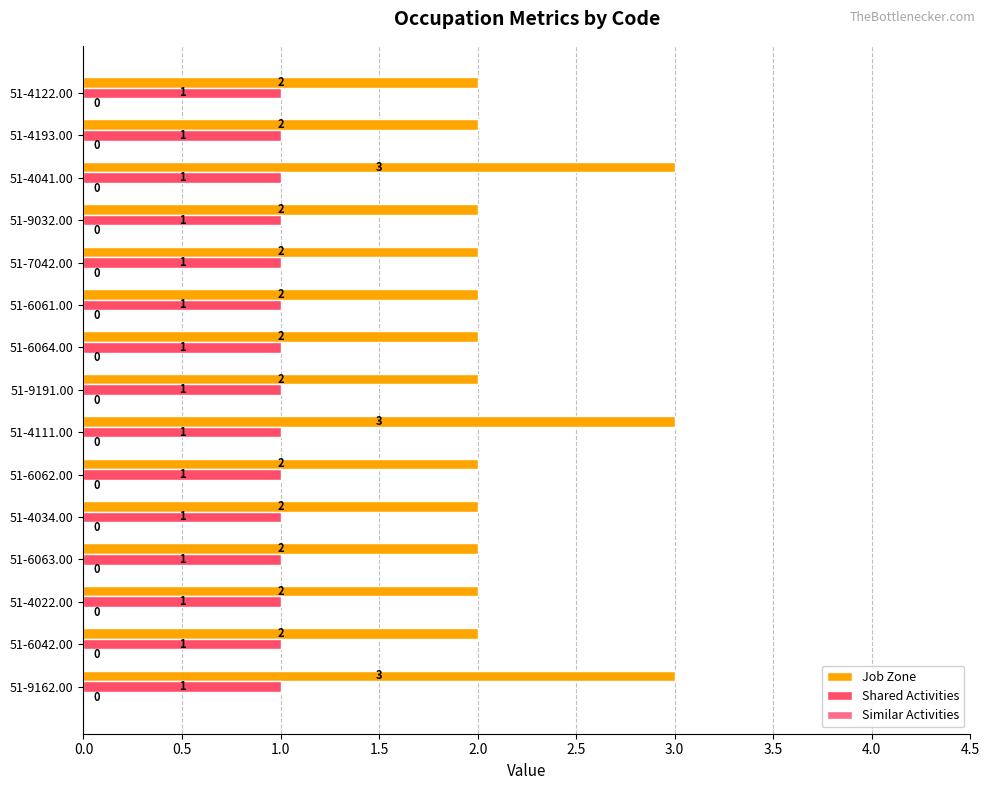

Rank the series by their average value, from lowest to highest.

Shared Activities, Job Zone